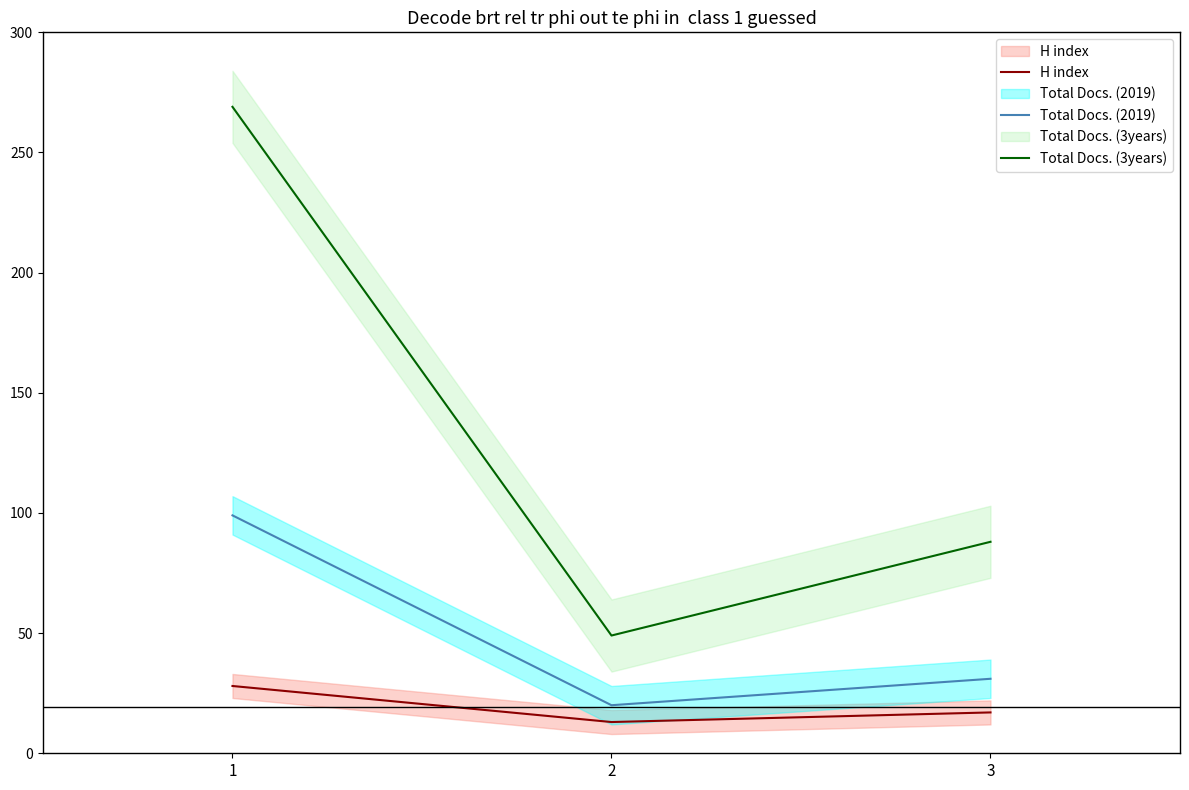

Which series has the largest total across all categories?

Total Docs. (3years)